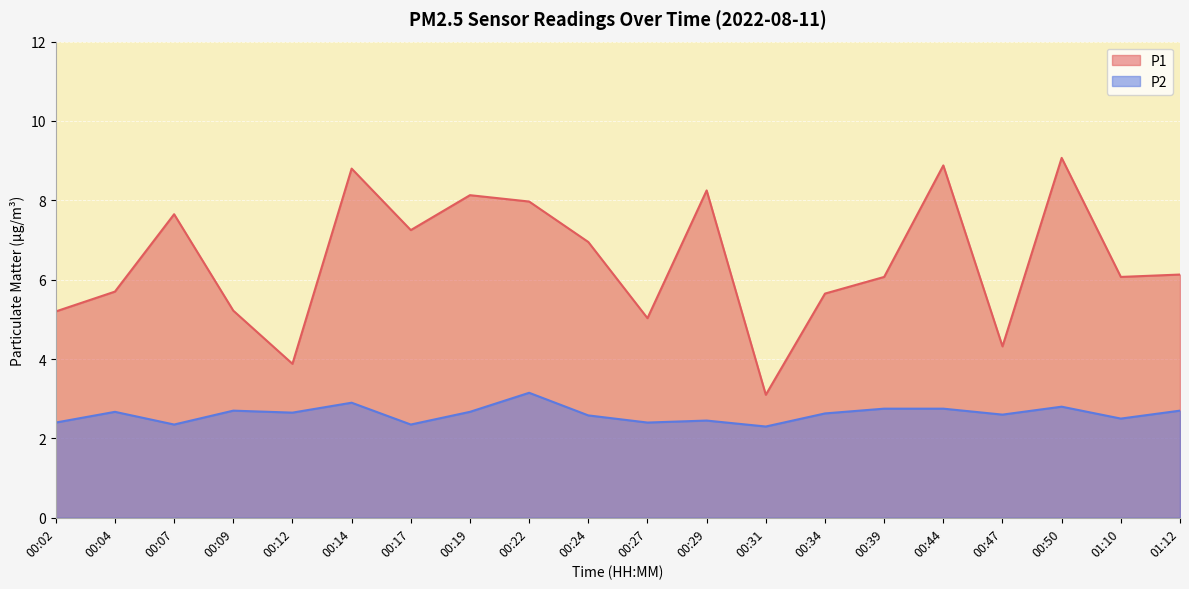

Which category has the highest value in the P2 series?

00:22